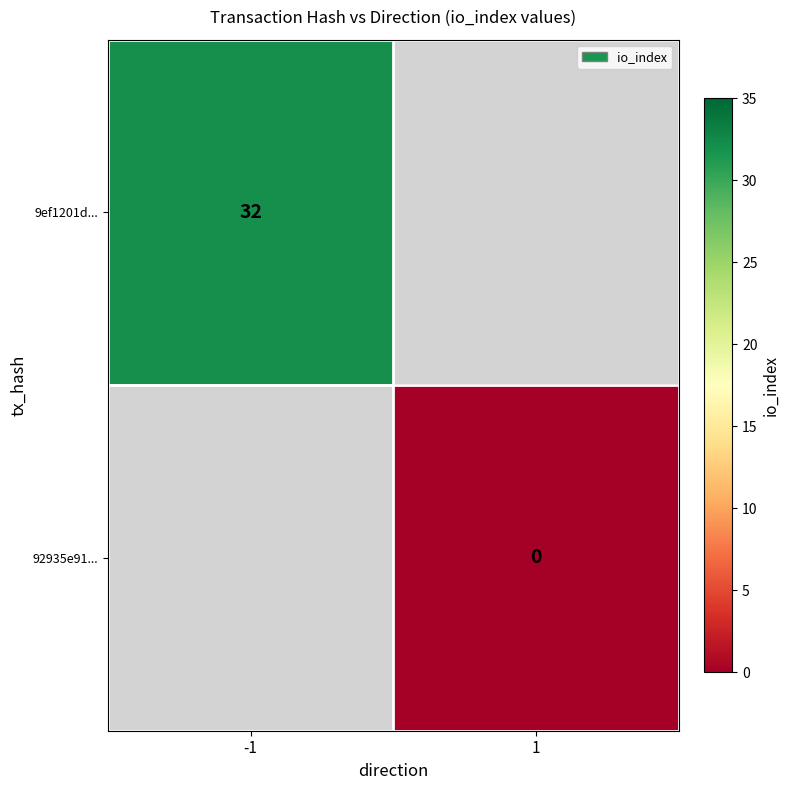

Is it true that 9ef1201d... equals 32 at -1?

True